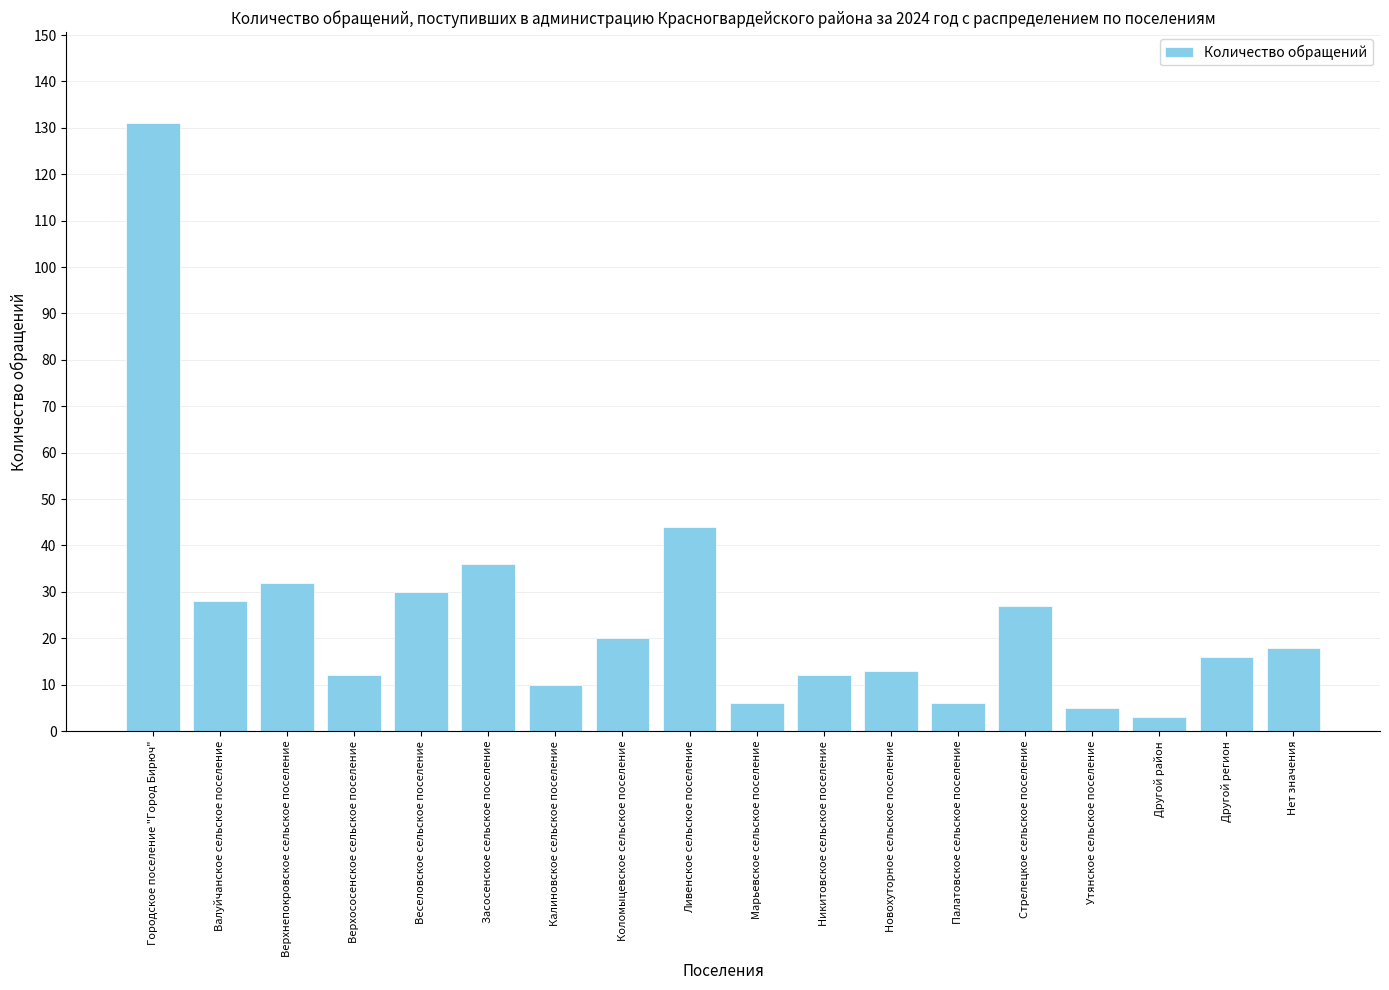

Approximately how many times larger is the value at Никитовское сельское поселение compared to Городское поселение "Город Бирюч"?

0.1